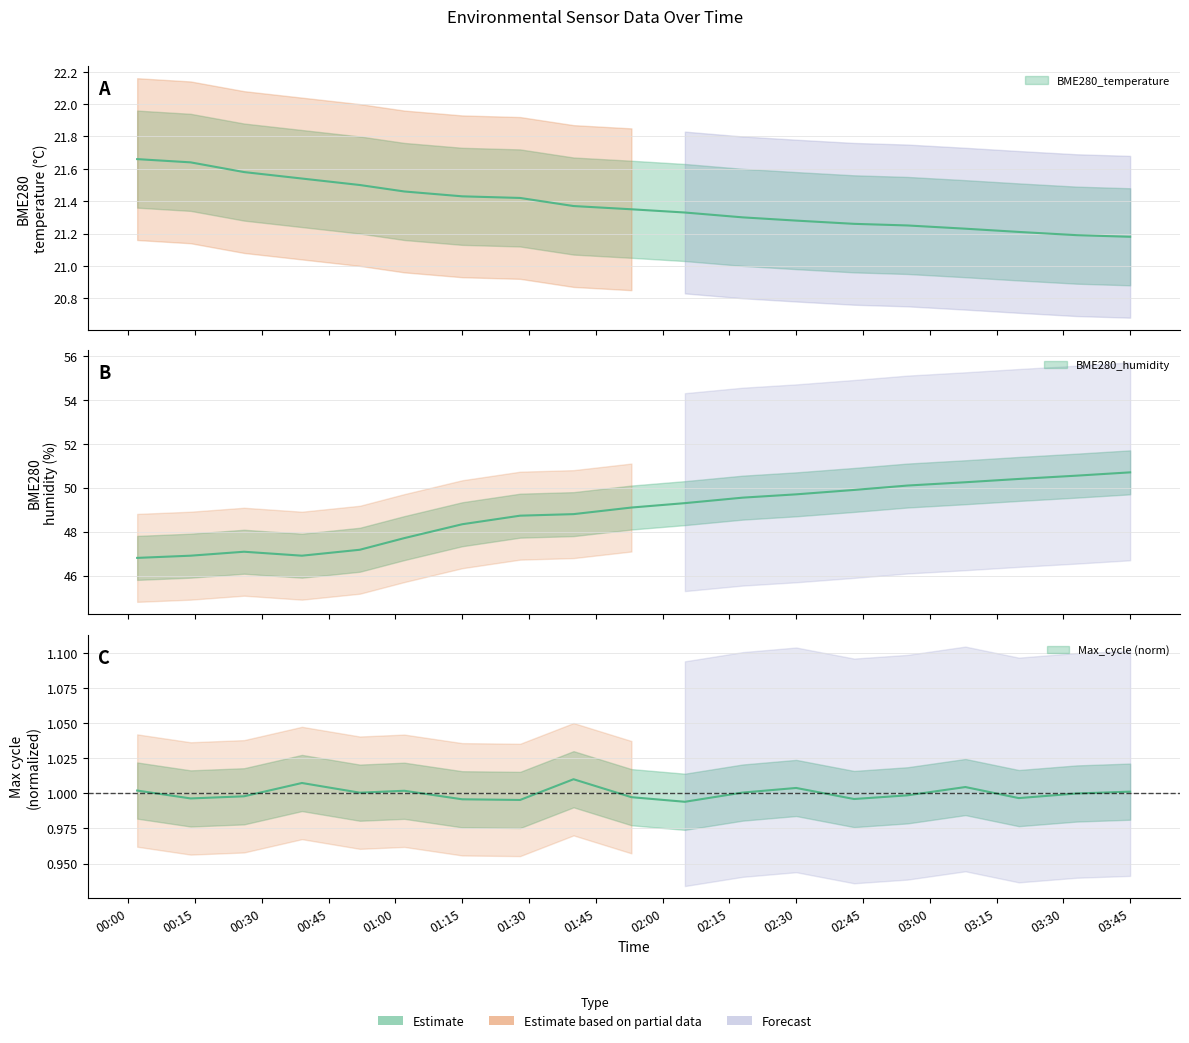

At which category is the sum across all series the highest?

03:45